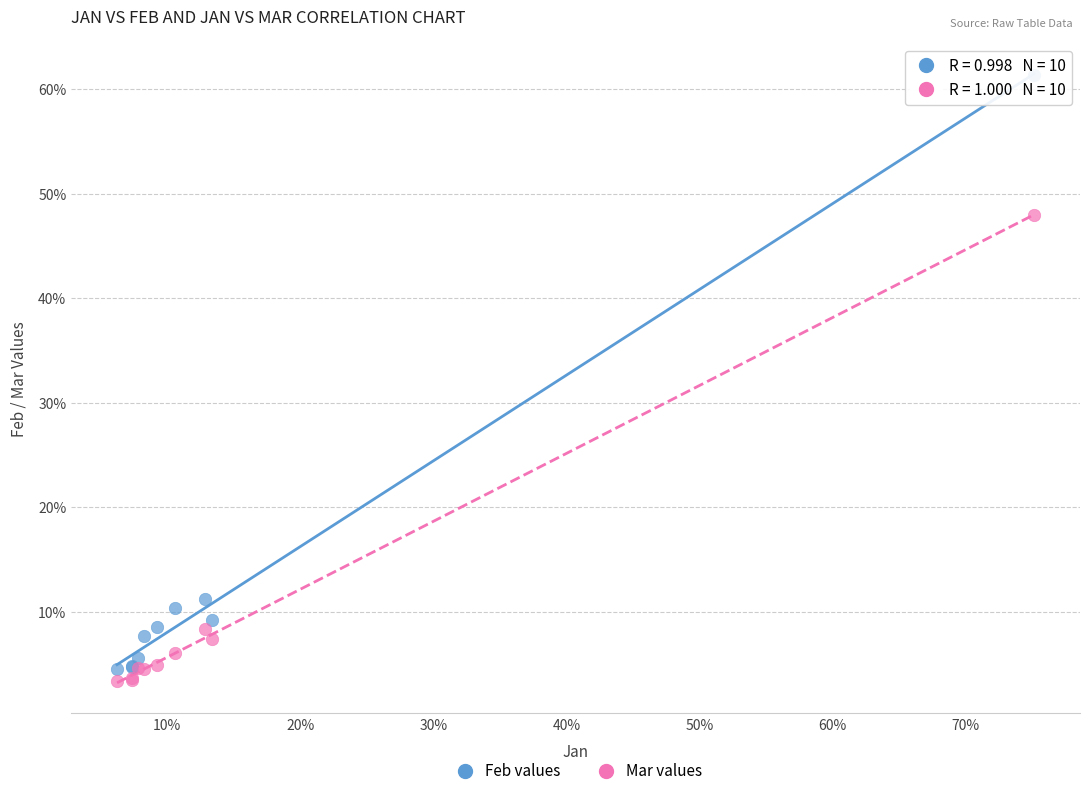

Which series reaches the minimum Y coordinate?

Mar values